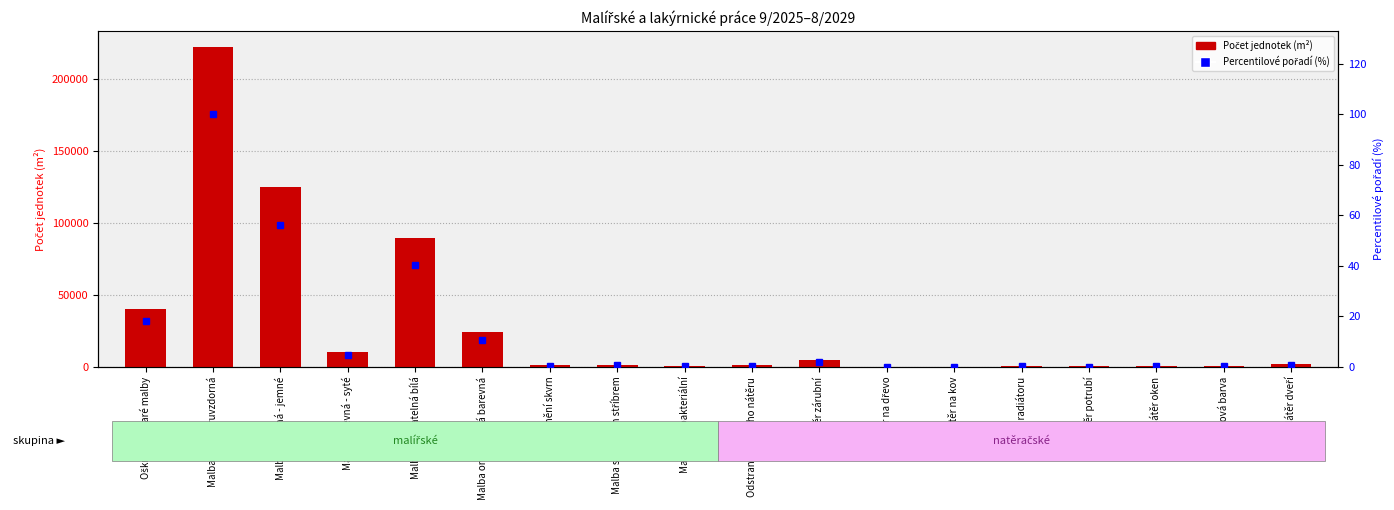

What is the difference between the highest and lowest values at Odstranění starého nátěru?

1199.5